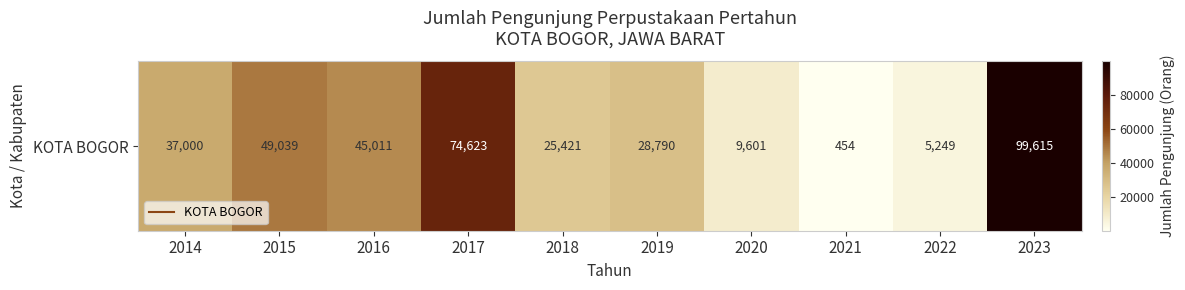

How many data points does each series have?

10